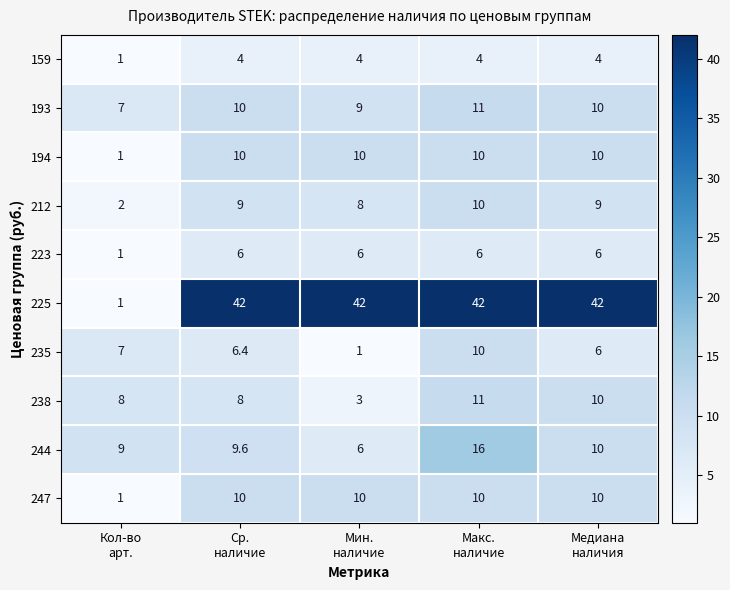

Which series changed the most between Ср.
наличие and Медиана
наличия?

238